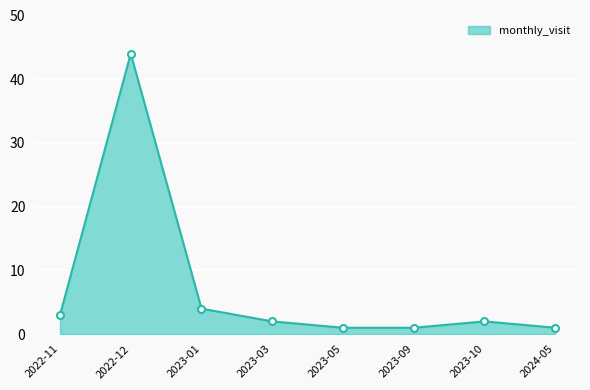

How many categories are shown in the chart?

8